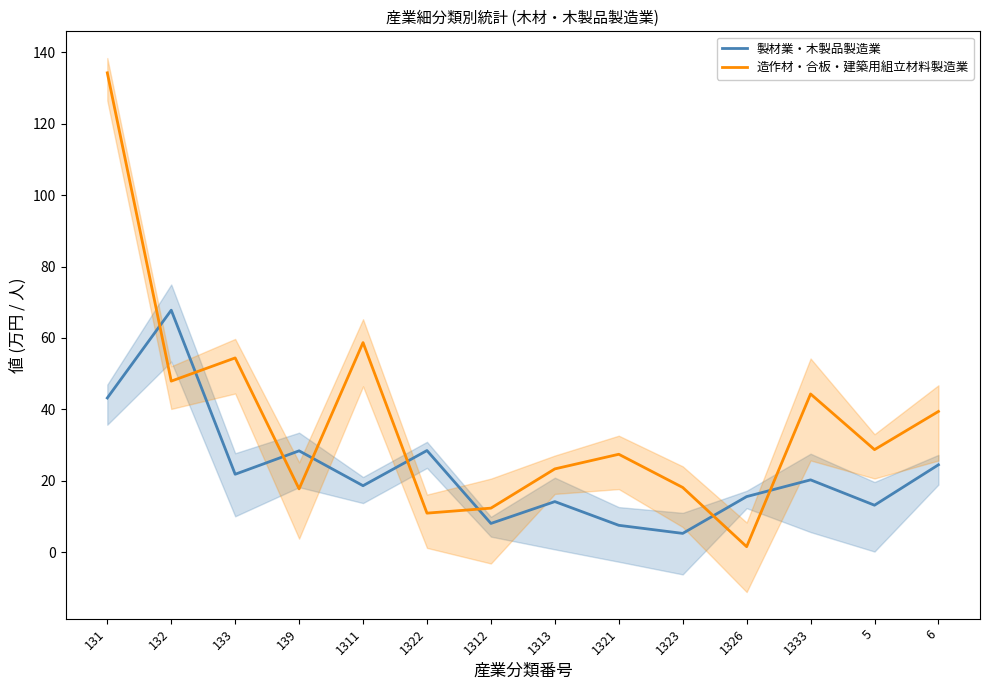

How many distinct data groups are displayed?

2